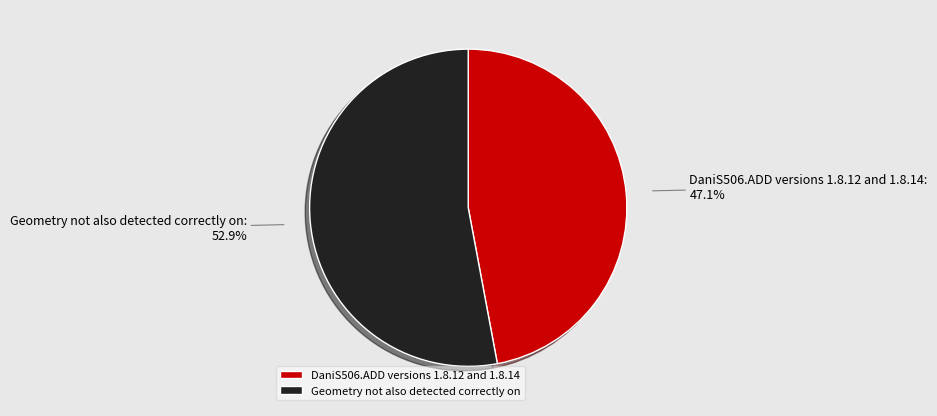

Which slice is the smallest?

DaniS506.ADD versions 1.8.12 and 1.8.14